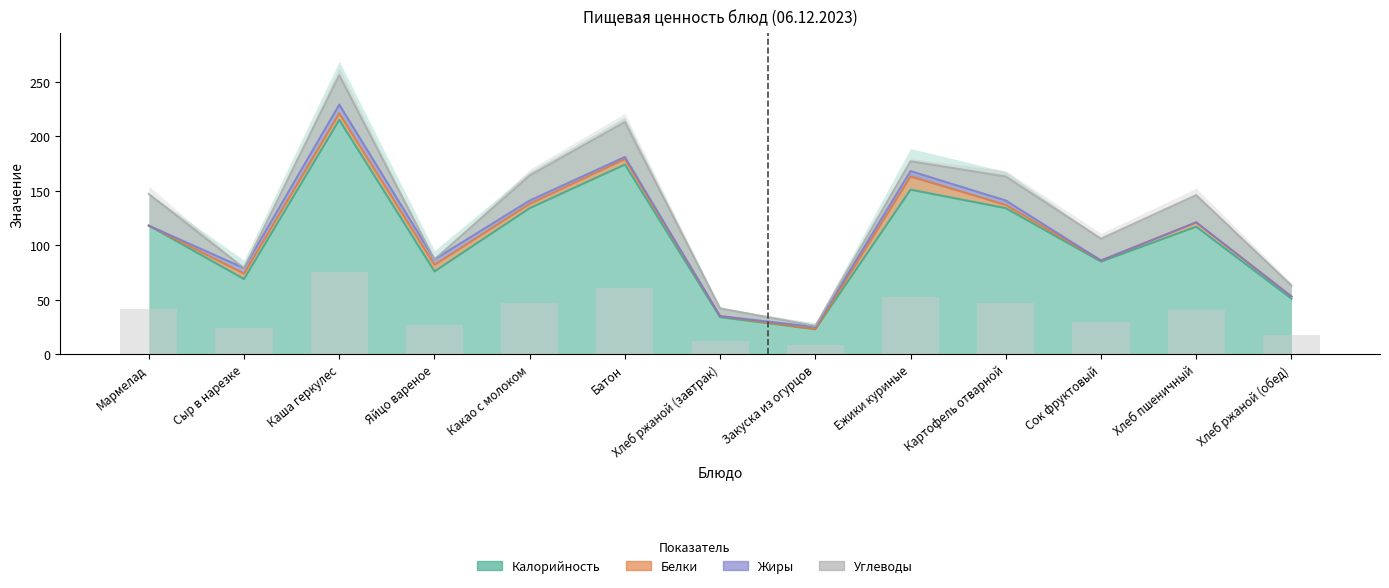

Which series has the widest spread of values?

Калорийность